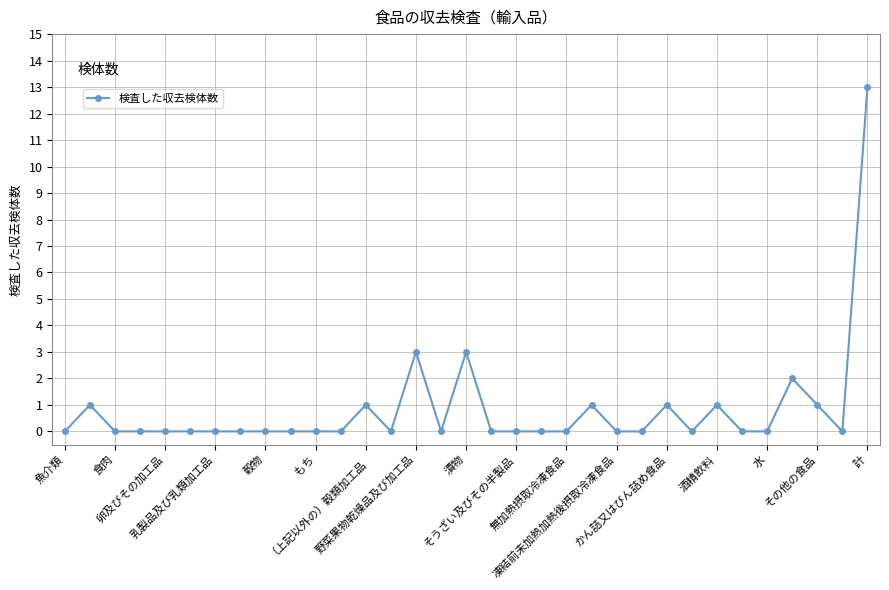

Reading left to right, extract all data points from this chart.

0	1	0	0	0	0	0	0	0	0	0	0	1	0	3	0	3	0	0	0	0	1	0	0	1	0	1	0	0	2	1	0	13